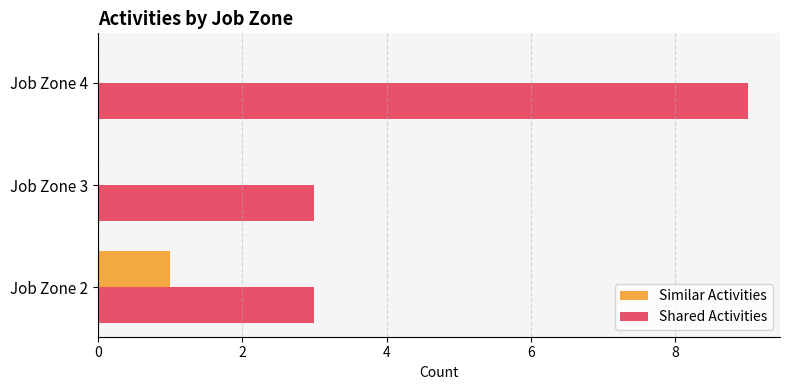

Is it true that Shared Activities equals 3 at Job Zone 2?

True